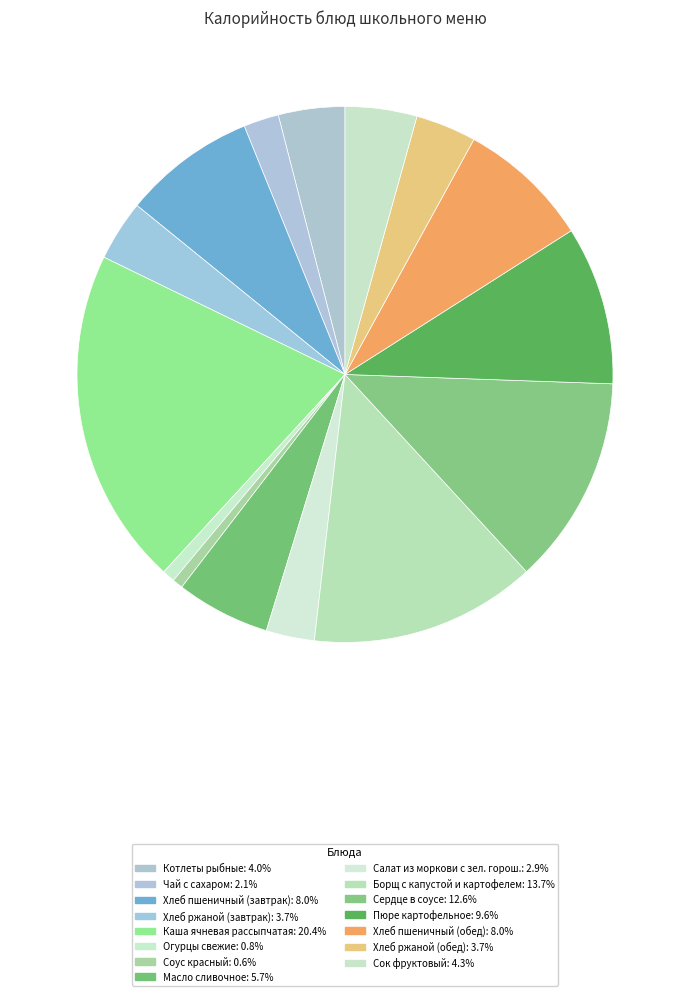

Count the number of slices in the pie.

15